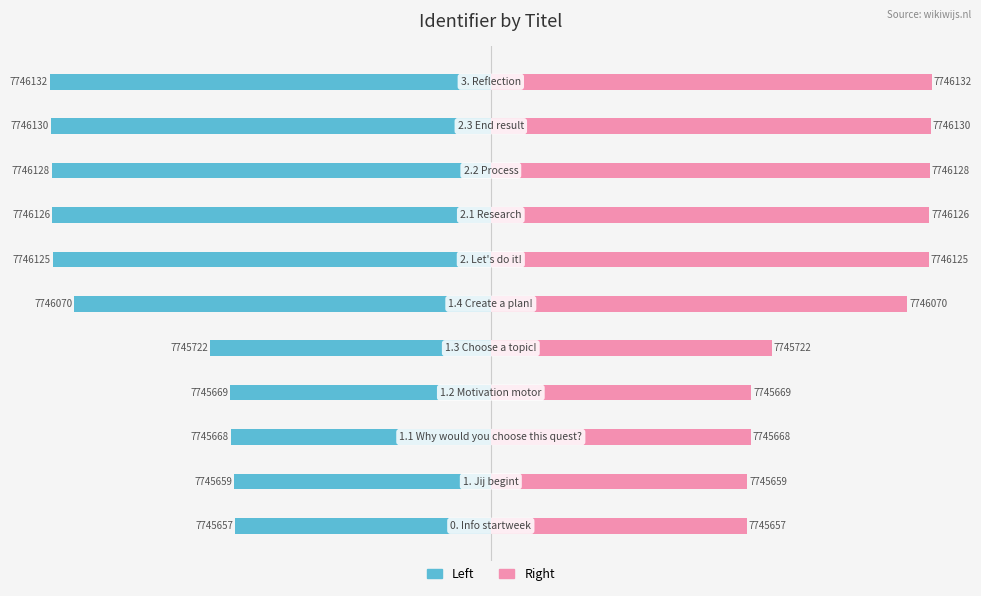

How many distinct data groups are displayed?

2